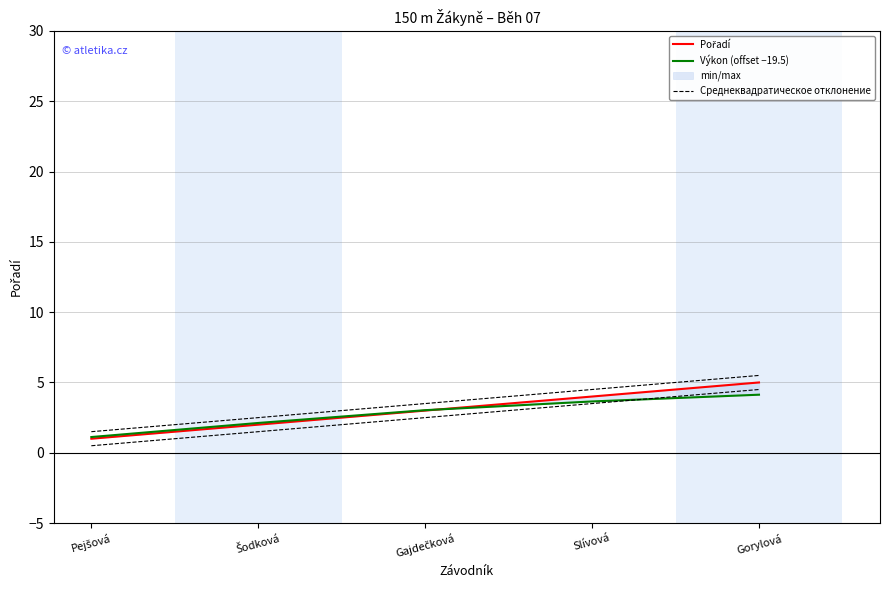

True or false: Výkon (offset −19.5) and Среднеквадратическое отклонение intersect in this chart.

False